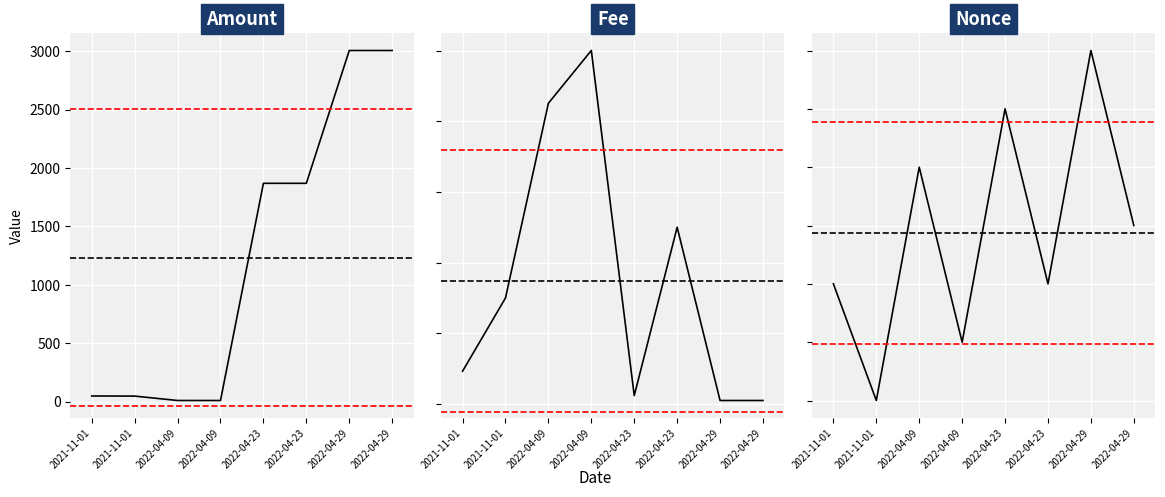

How many categories are shown in the chart?

8